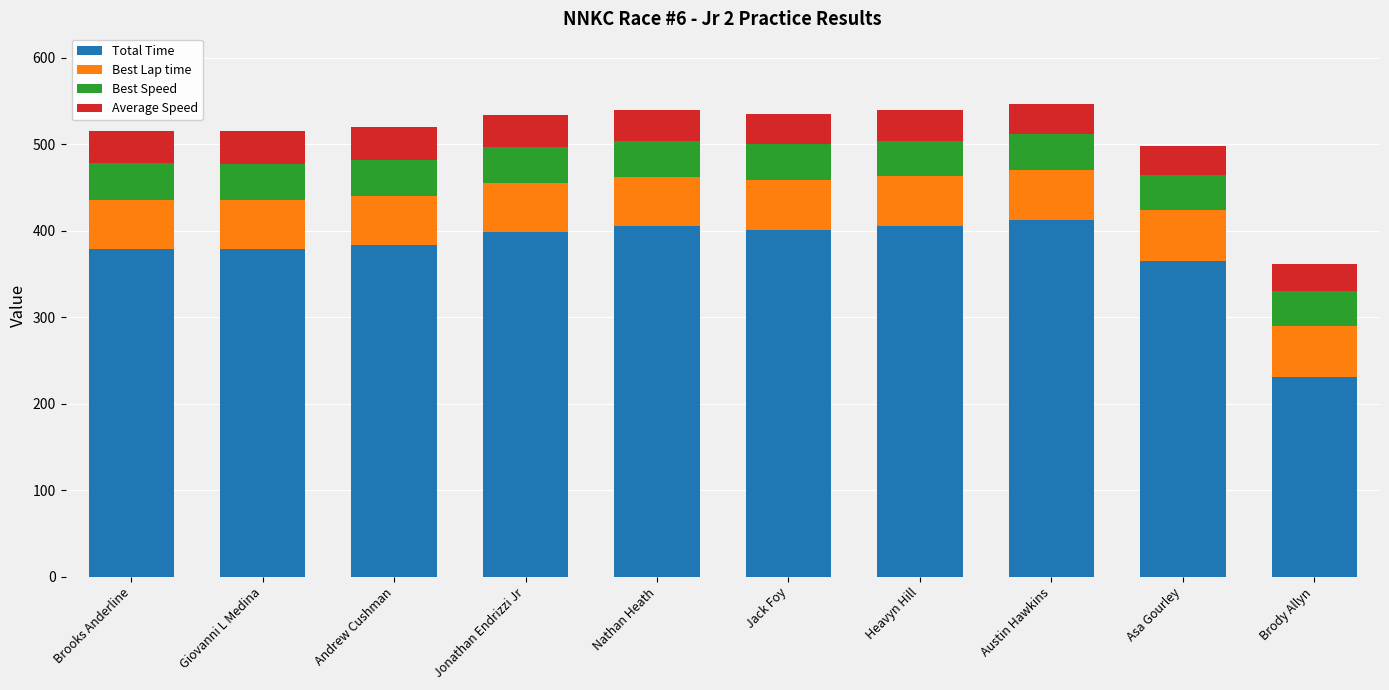

The Total Time series shows 230.4 at Brody Allyn. True or false?

True